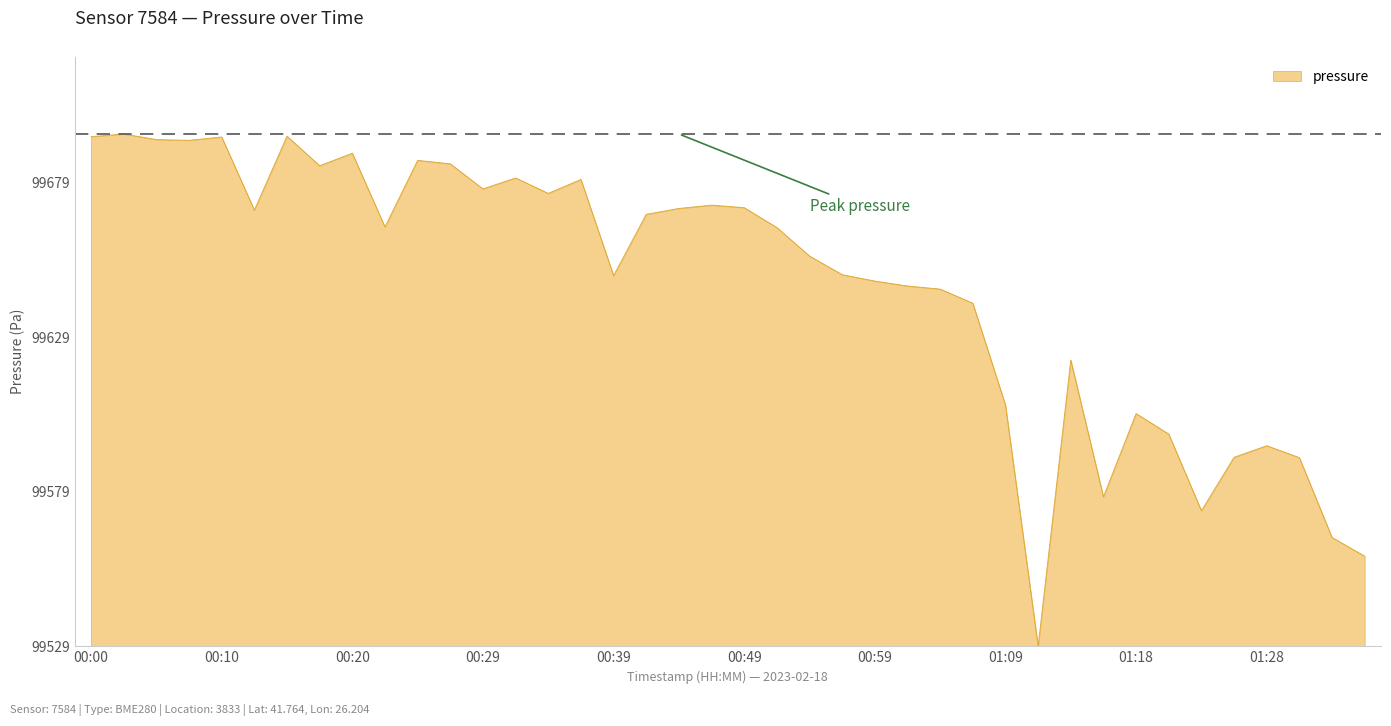

Does the chart display data point markers on the line(s)?

No